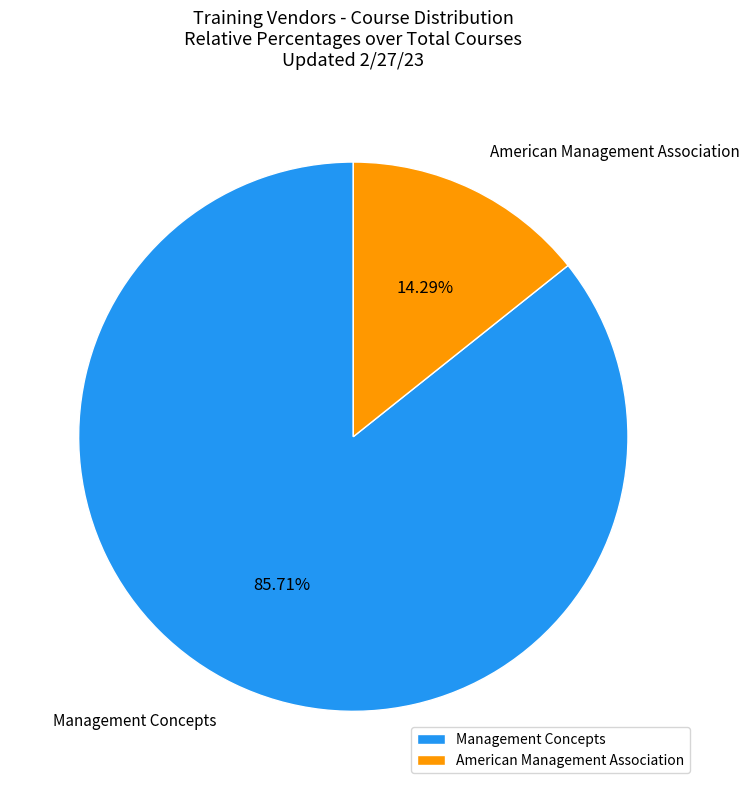

What is the majority slice?

Management Concepts